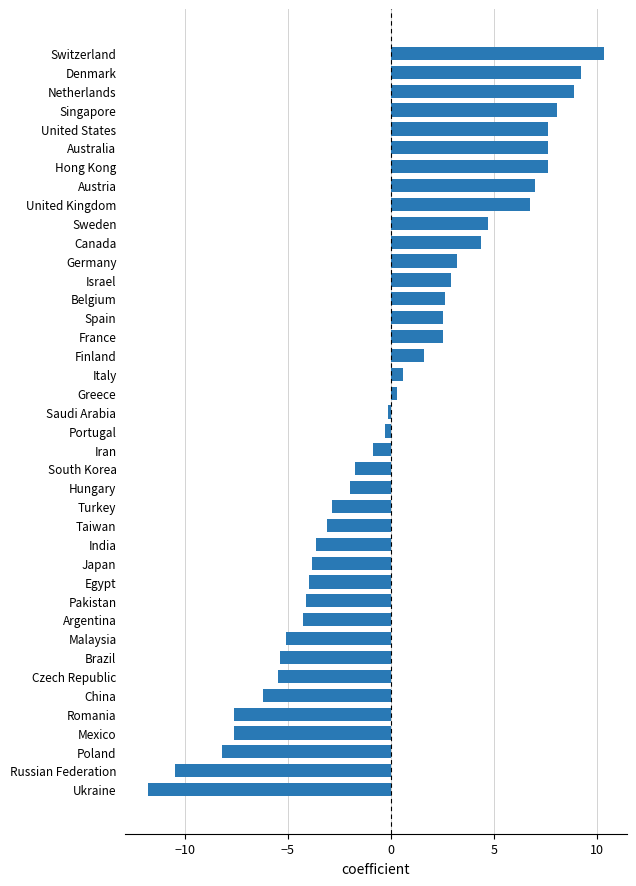

What is the difference between the maximum and minimum values?

22.1